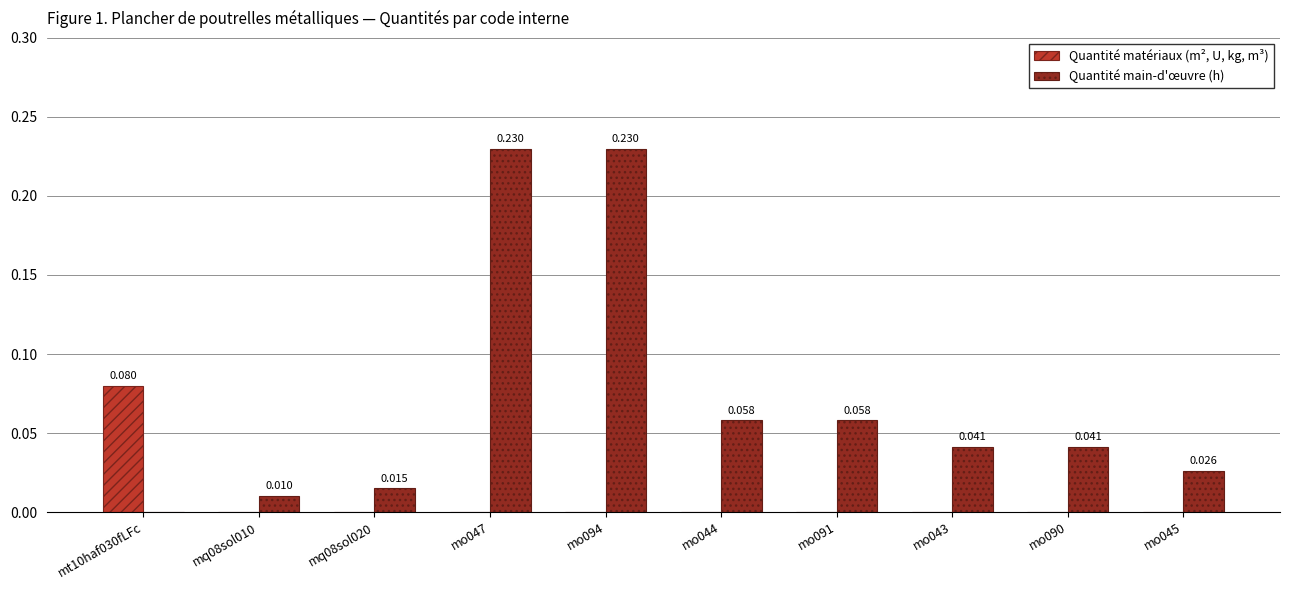

The value of Quantité main-d'œuvre (h) at mo047 is 0.1. True or false?

False